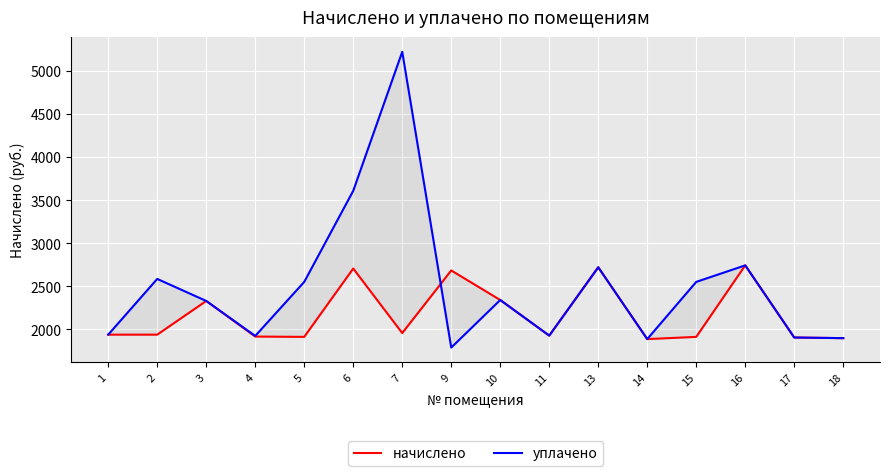

What is the value of the уплачено point at the 11th from the left?

2721.0